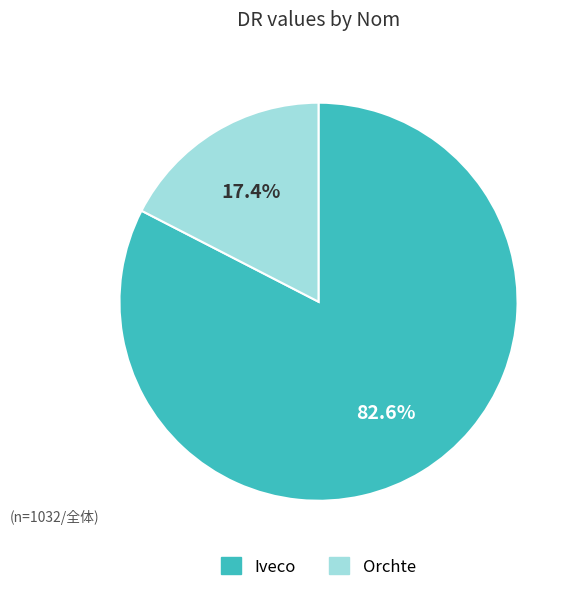

How many slices are in this pie chart?

2